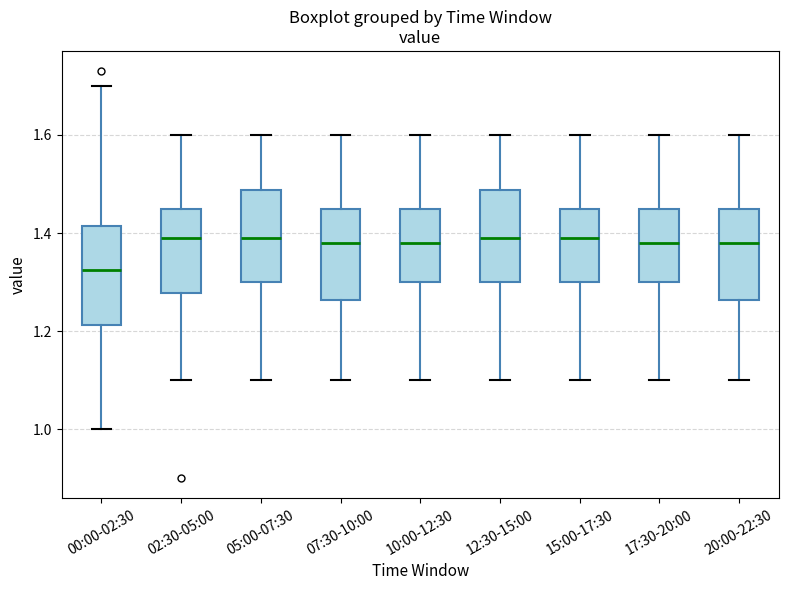

Reading left to right, transcribe this box plot: for each box, give where its median line is, the range the box spans, and where its two whiskers end, as read against the y-axis. The values are not printed on the chart, so give them approximately, as read against the axis.

00:00-02:30: median 1.32, box 1.22 to 1.42, whiskers 1.00 to 1.70
02:30-05:00: median 1.40, box 1.28 to 1.46, whiskers 1.10 to 1.60
05:00-07:30: median 1.40, box 1.30 to 1.48, whiskers 1.10 to 1.60
07:30-10:00: median 1.38, box 1.26 to 1.46, whiskers 1.10 to 1.60
10:00-12:30: median 1.38, box 1.30 to 1.46, whiskers 1.10 to 1.60
12:30-15:00: median 1.40, box 1.30 to 1.48, whiskers 1.10 to 1.60
15:00-17:30: median 1.40, box 1.30 to 1.46, whiskers 1.10 to 1.60
17:30-20:00: median 1.38, box 1.30 to 1.46, whiskers 1.10 to 1.60
20:00-22:30: median 1.38, box 1.26 to 1.46, whiskers 1.10 to 1.60